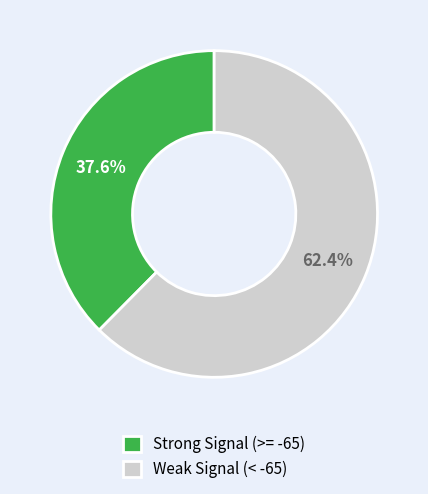

Does Strong Signal (>= -65) represent more than half of the total?

No